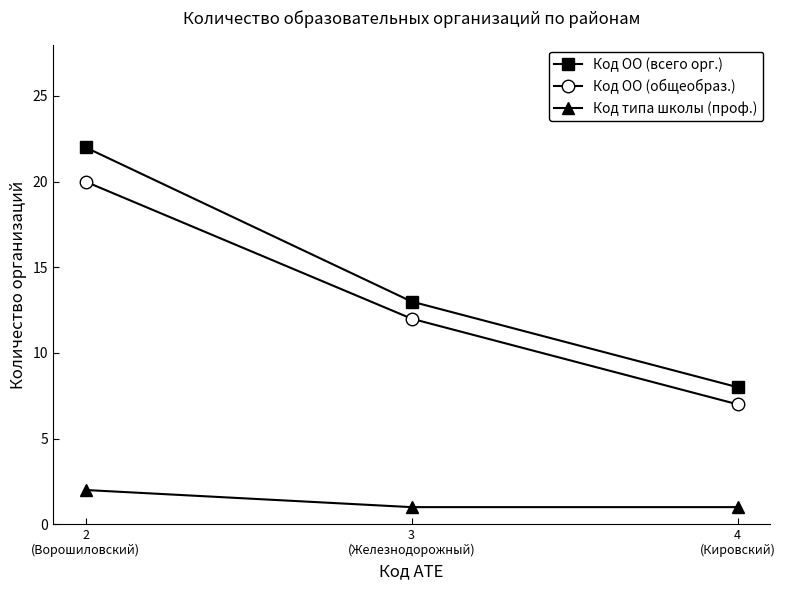

At which label does Код ОО (общеобраз.) first exceed 12?

2
(Ворошиловский)